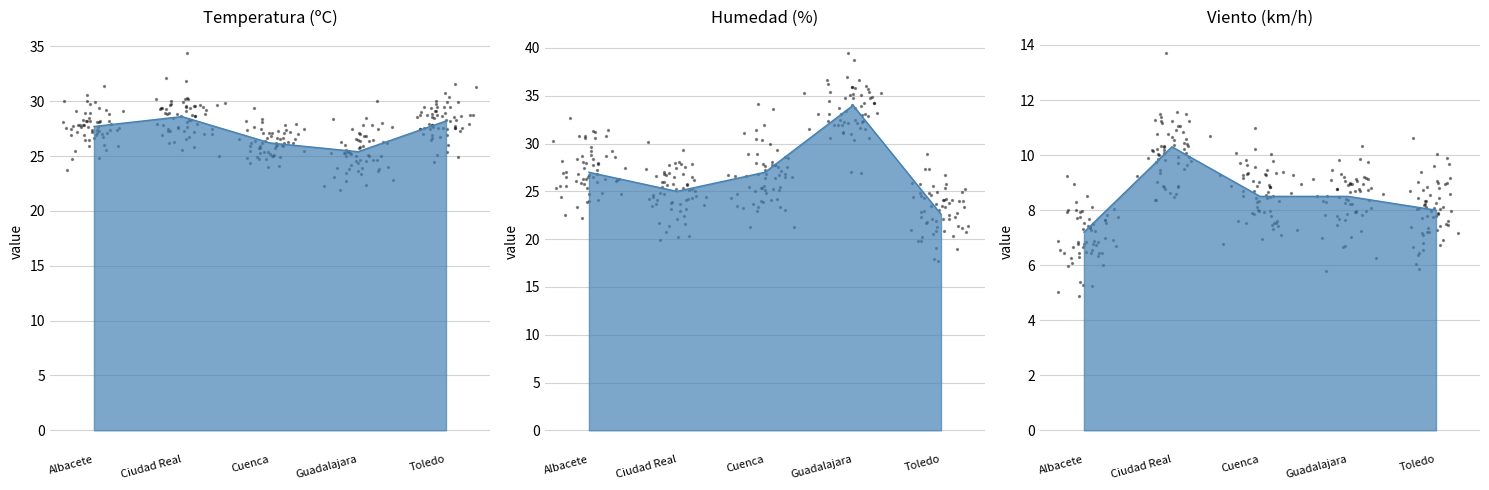

What is the total value across all series at Toledo?

58.8